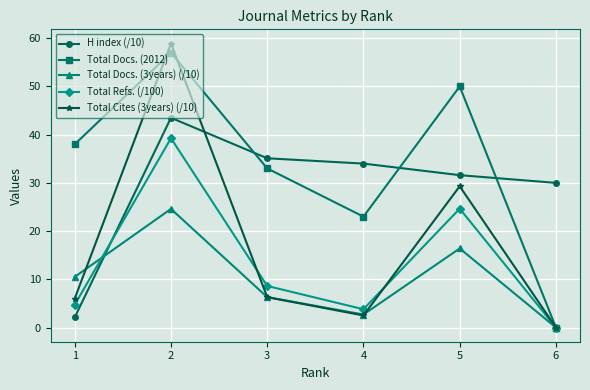

True or false: H index (/10) has more than 2 interior local peaks.

False